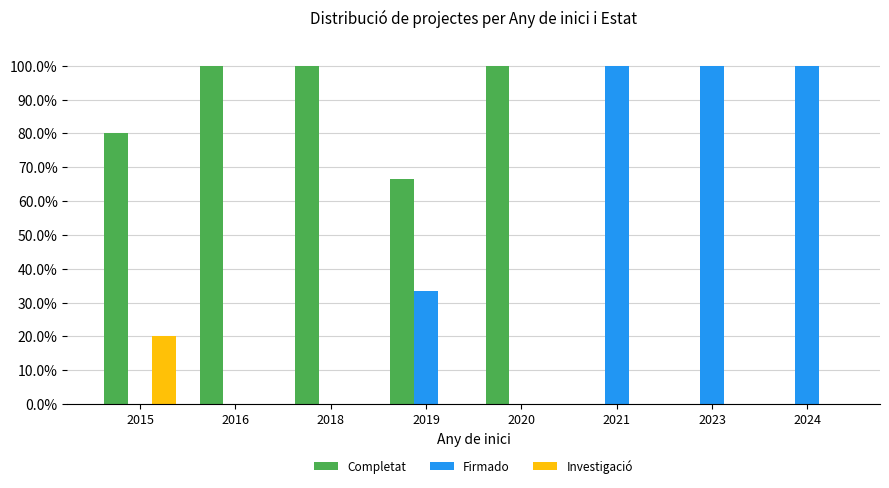

Which category has the highest value in the Investigació series?

2015